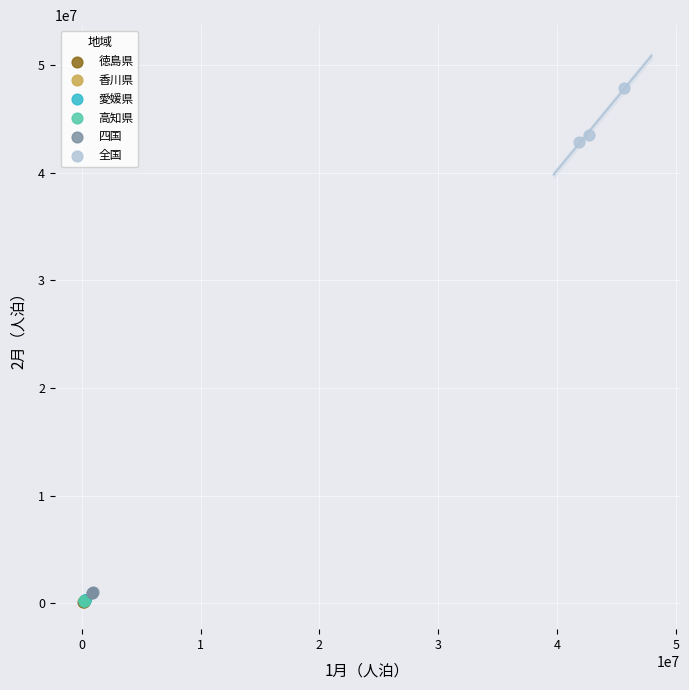

Which series contains the highest Y value?

全国